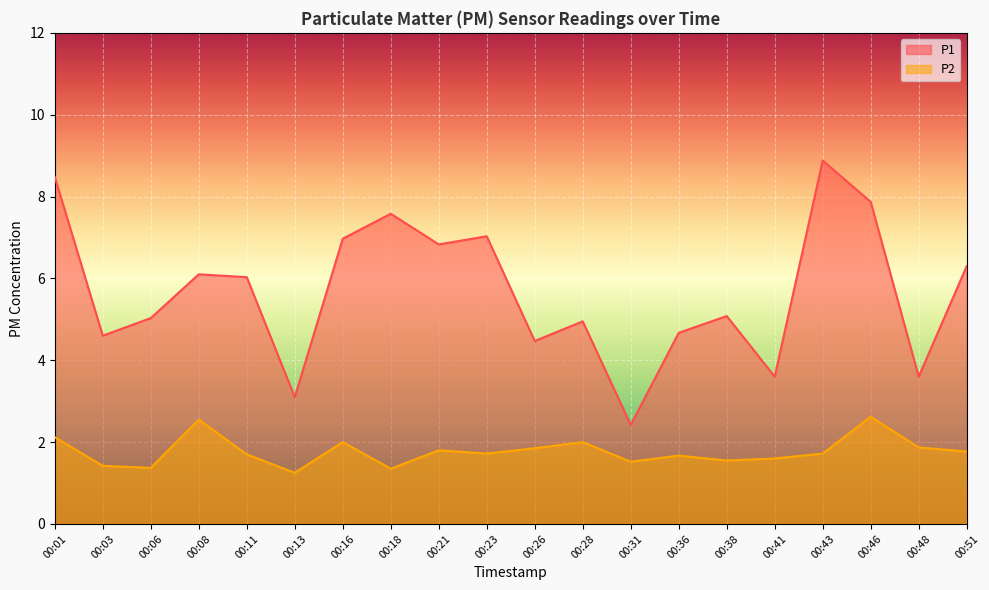

What is the total value across all series at 00:43?

10.6